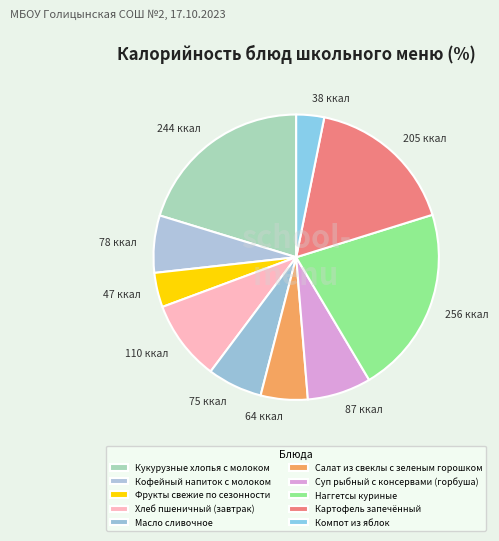

Which slice is the largest?

Наггетсы куриные